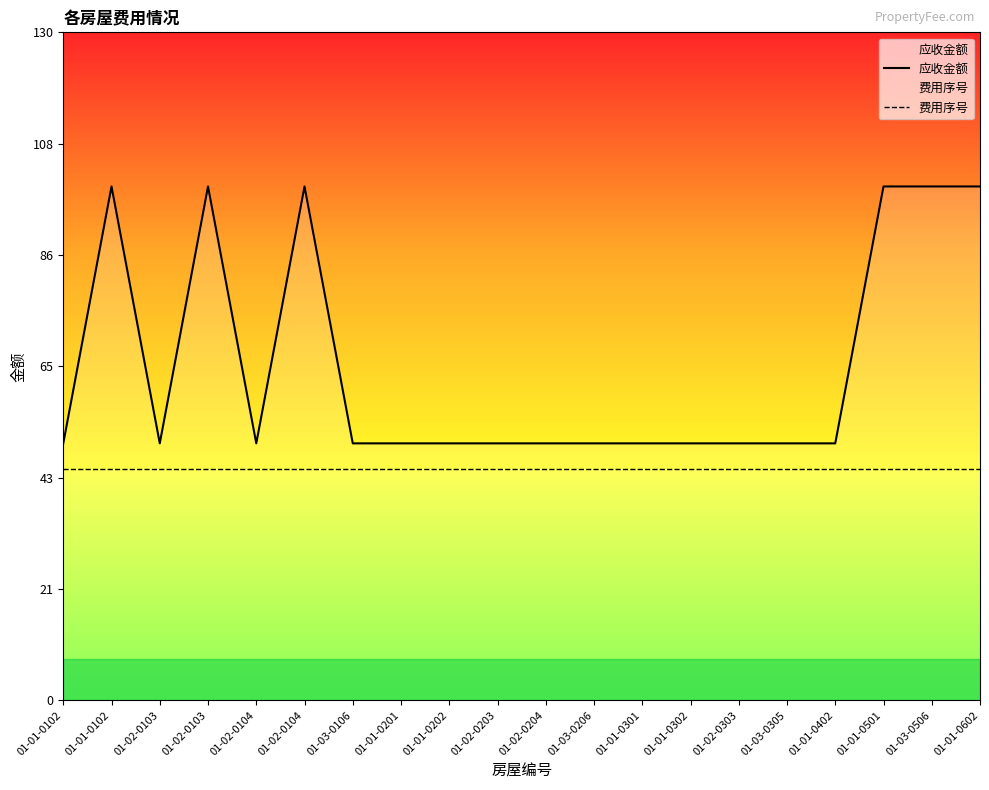

What is the sum of the 应收金额 values at 01-02-0104 and 01-02-0204?

150